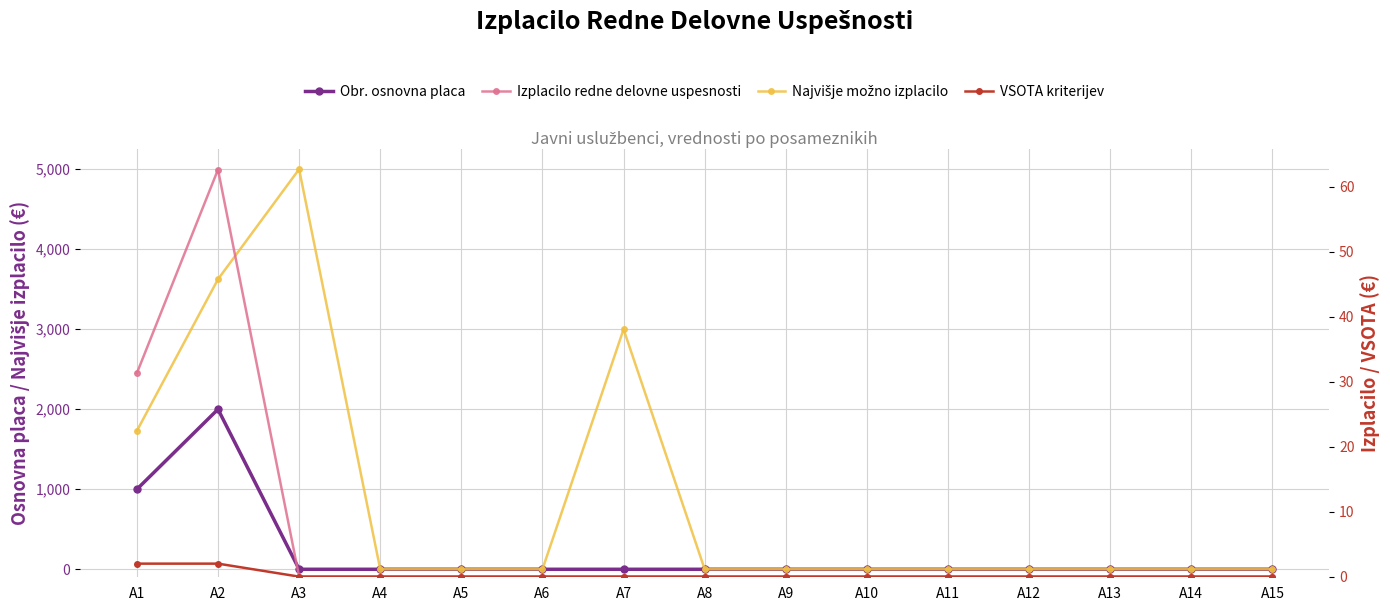

The value of VSOTA kriterijev at A8 is -1.1. True or false?

False